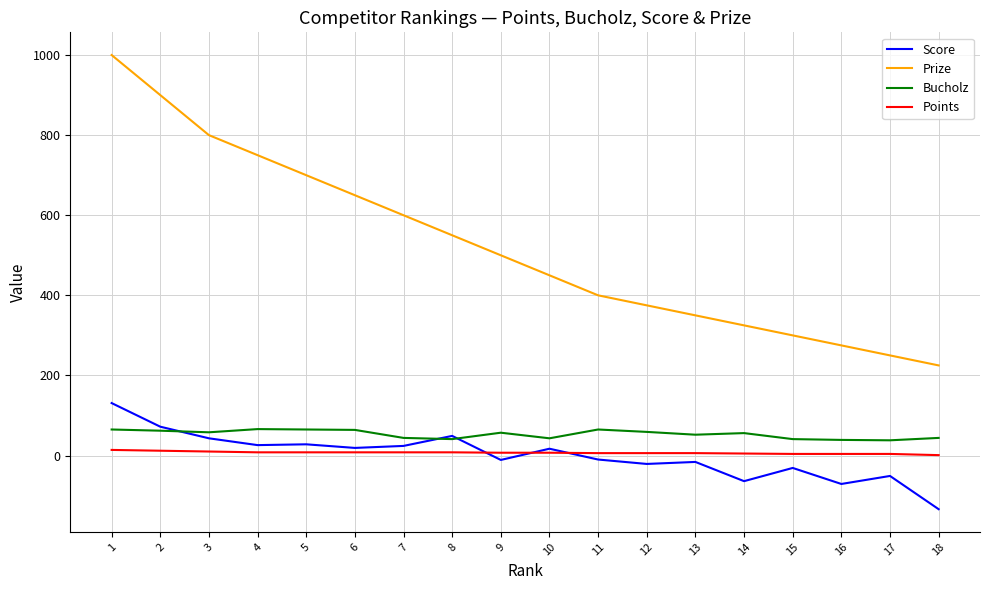

What is the smallest value displayed?

-134